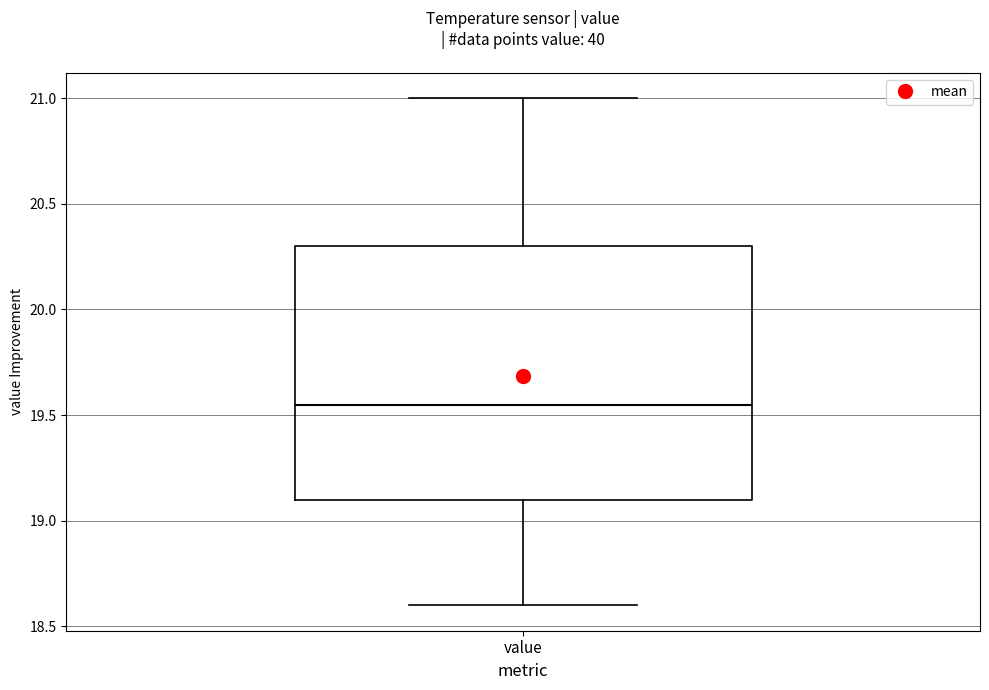

Transcribe this box plot: give where the median line is, the range the box spans, and where the two whiskers end, as read against the y-axis. The values are not printed on the chart, so give them approximately, as read against the axis.

median 19.55, box 19.10 to 20.30, whiskers 18.60 to 21.00